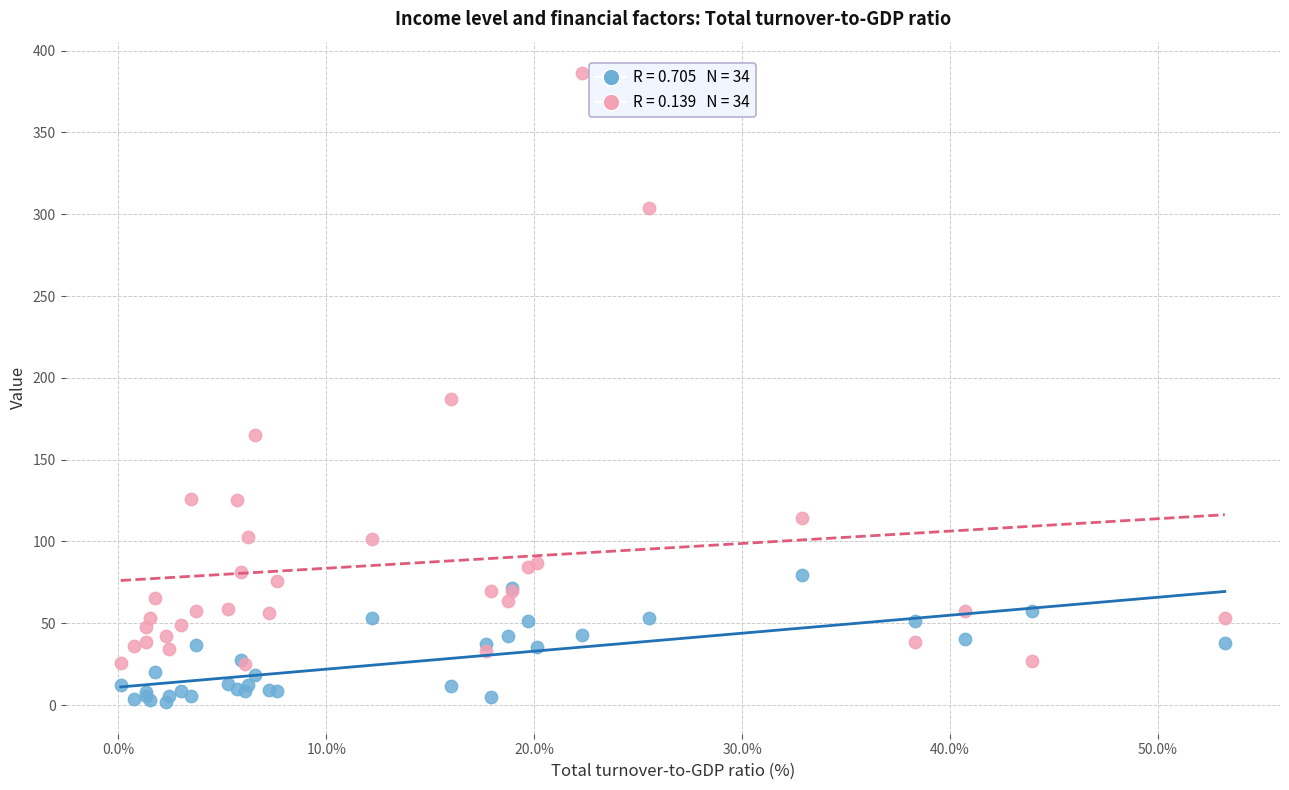

Across all series, what Y value is closest to 193?

187.2